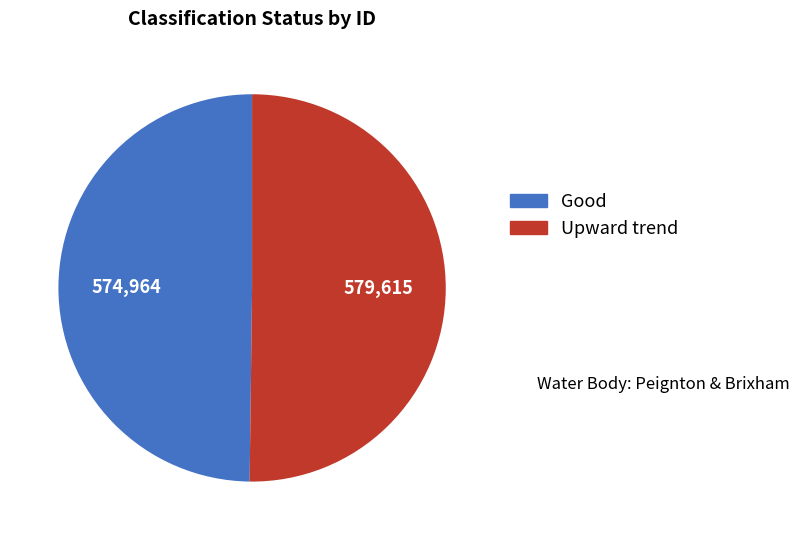

What is the ratio of the value at Good to the value at Upward trend?

1.0